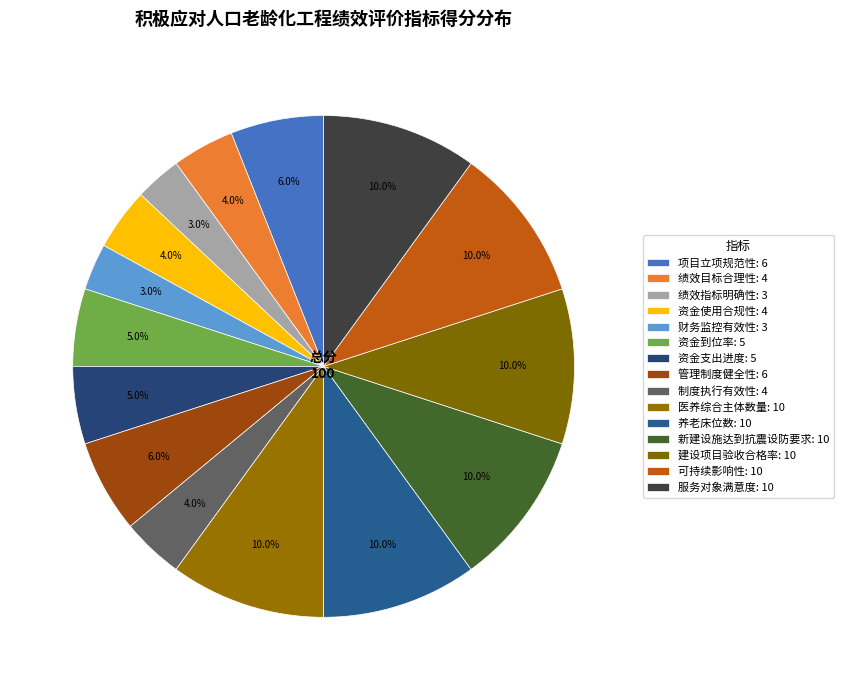

Which category has the smallest portion of the pie?

绩效指标明确性